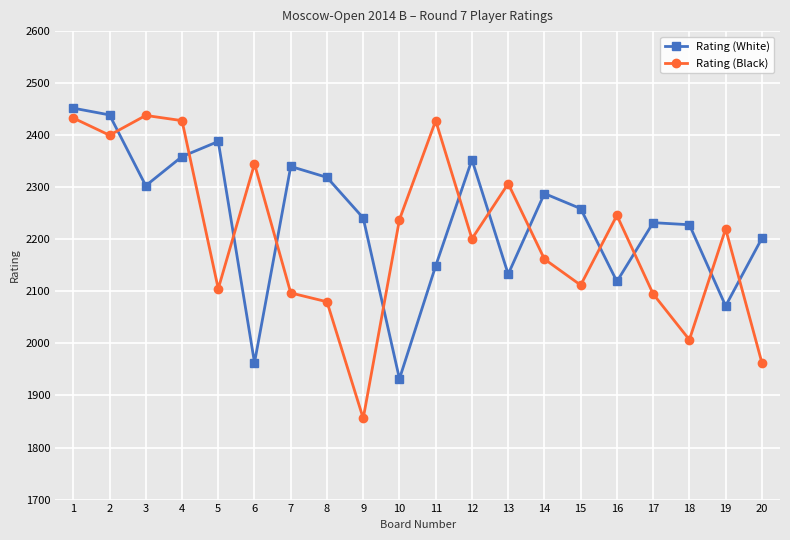

List the series in order of their overall mean, lowest first.

Rating (Black), Rating (White)